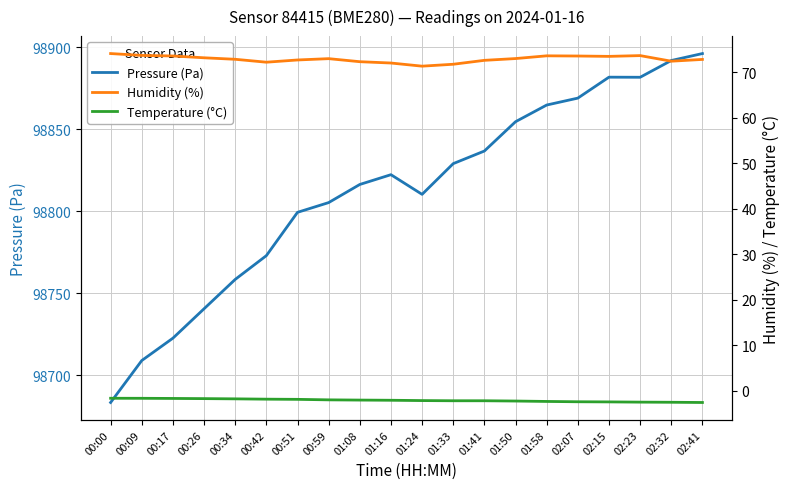

What are all the series names shown in the legend?

Pressure (Pa), Humidity (%), Temperature (°C)